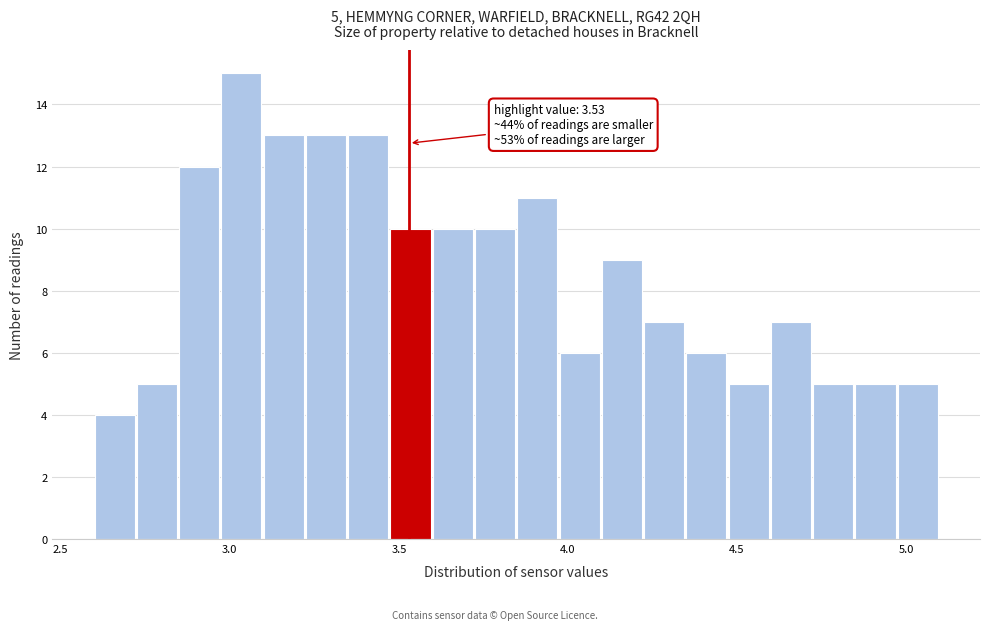

Read against the x-axis, roughly where is the centre of the tallest bar?

3.05